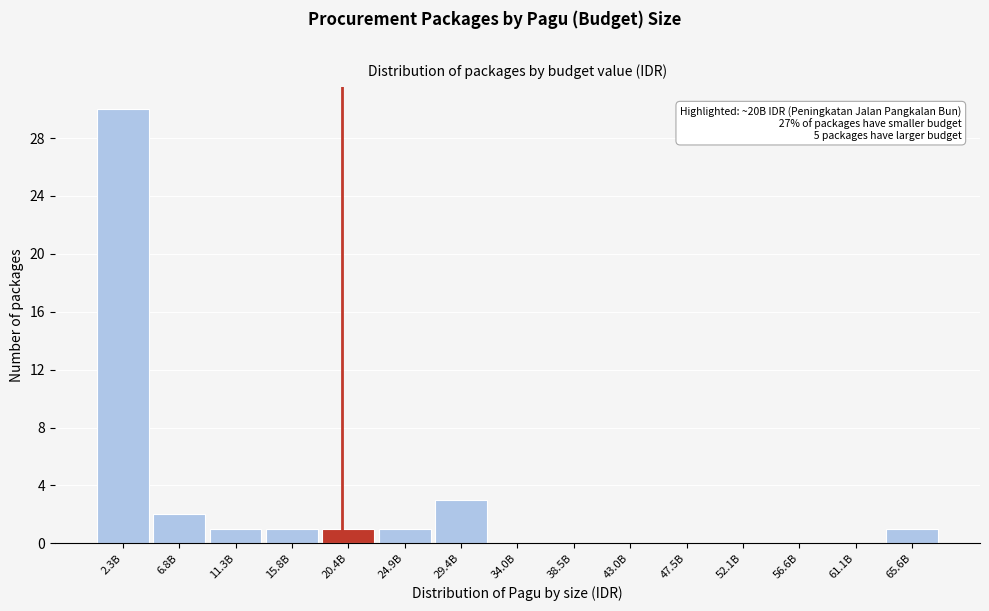

Reading left to right, transcribe all the data shown in this chart.

2.3B=30	6.8B=2	11.3B=1	15.8B=1	20.4B=1	24.9B=1	29.4B=3	34.0B=0	38.5B=0	43.0B=0	47.5B=0	52.1B=0	56.6B=0	61.1B=0	65.6B=1